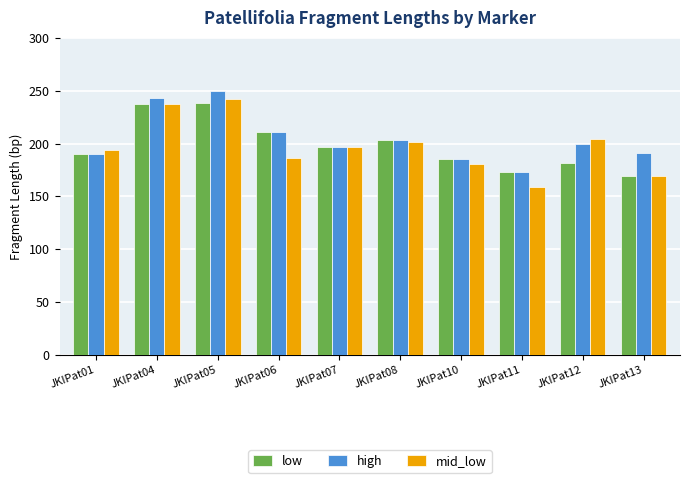

What is the approximate value of high at JKIPat13?

191